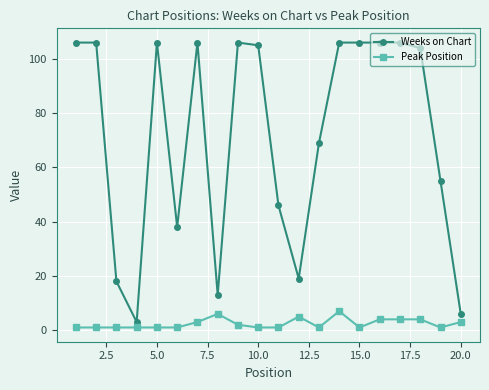

True or false: Peak Position and Weeks on Chart intersect in this chart.

False